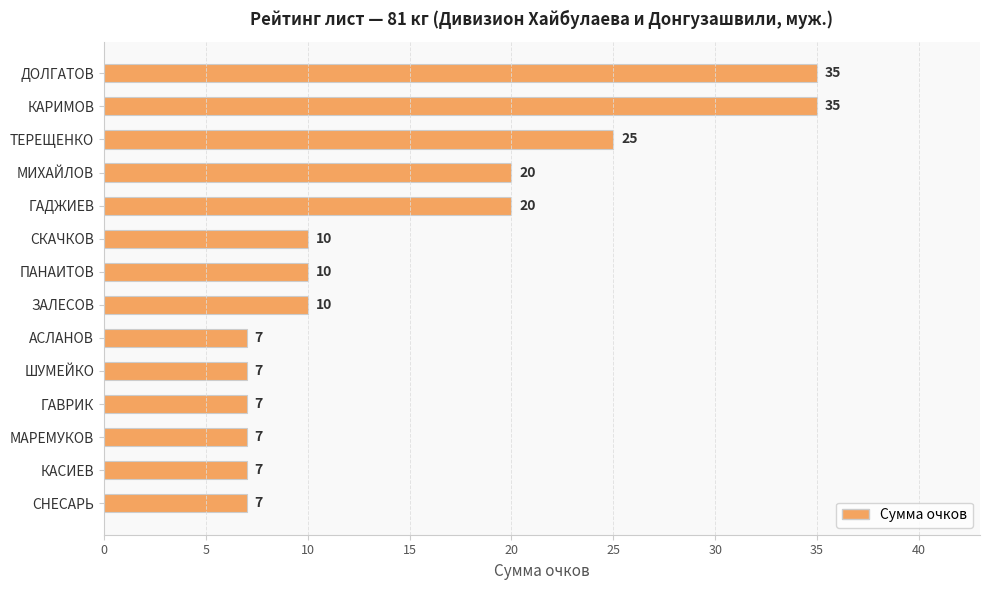

The value at ЗАЛЕСОВ is 13. True or false?

False